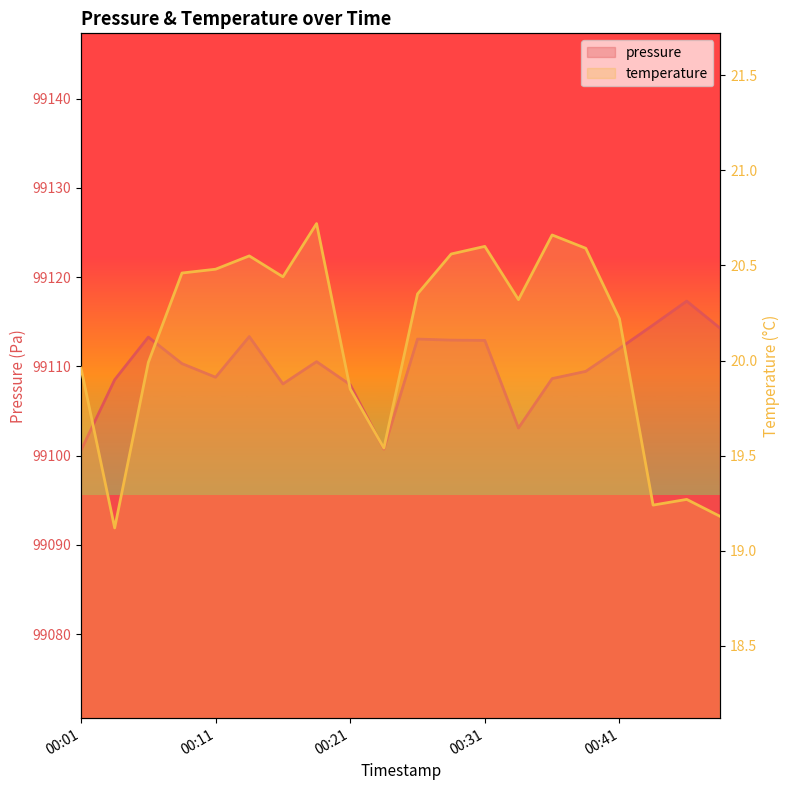

Does the chart have visible grid lines?

No